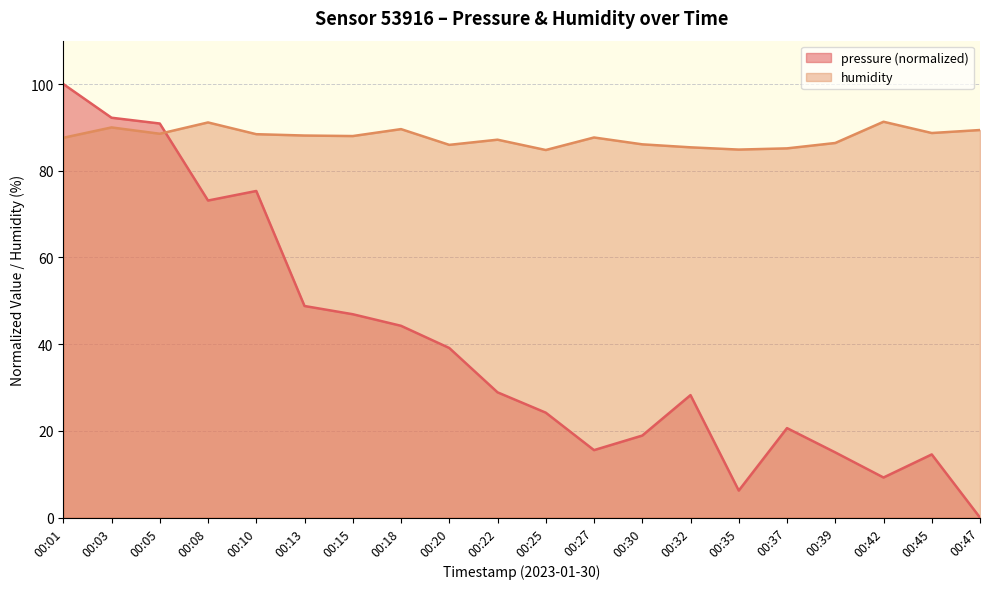

At which label does pressure first exceed 28?

00:01